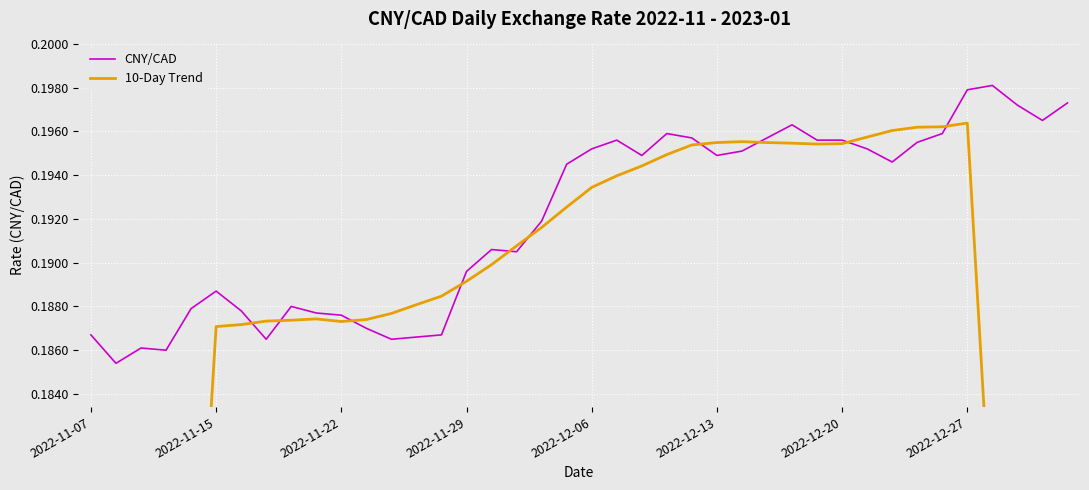

What is the value of the 10-Day Trend point at the 16th from the left?

0.2